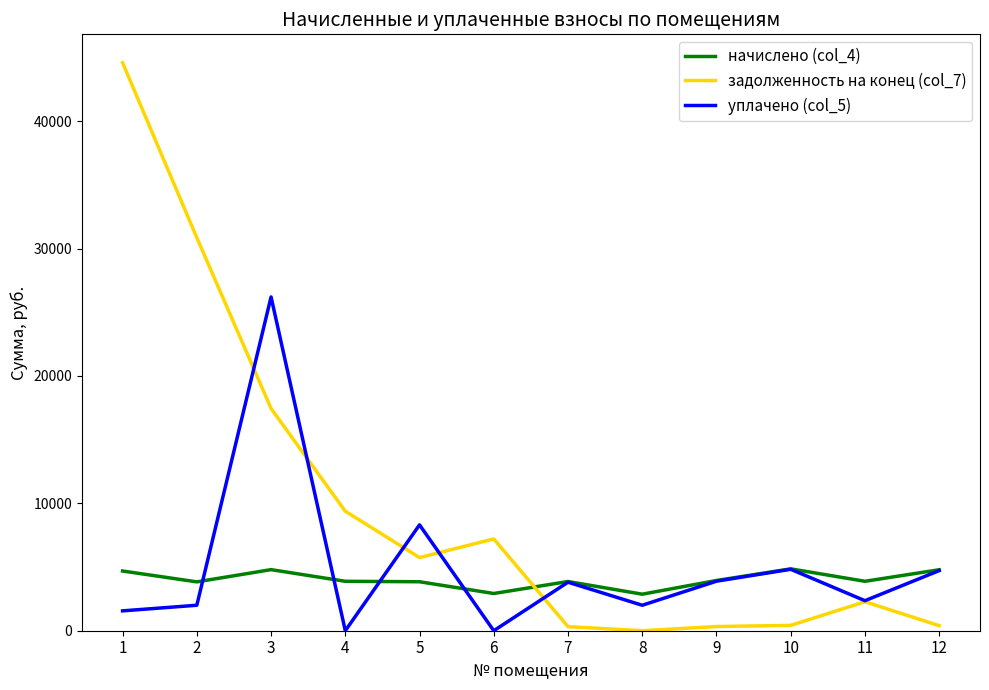

What are all the series names shown in the legend?

начислено (col_4), задолженность на конец (col_7), уплачено (col_5)